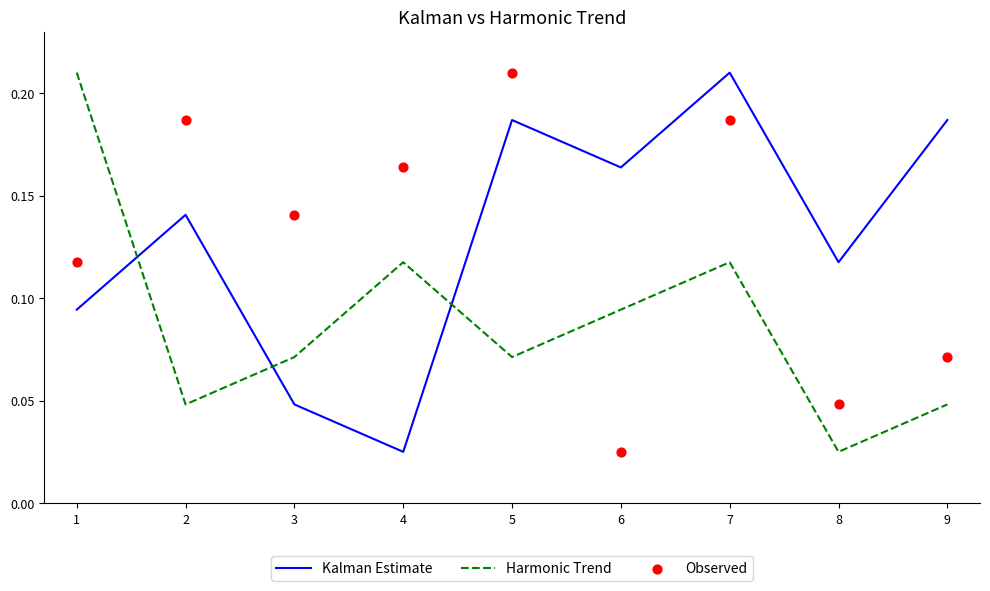

At which label is Kalman Estimate closest to 0?

4